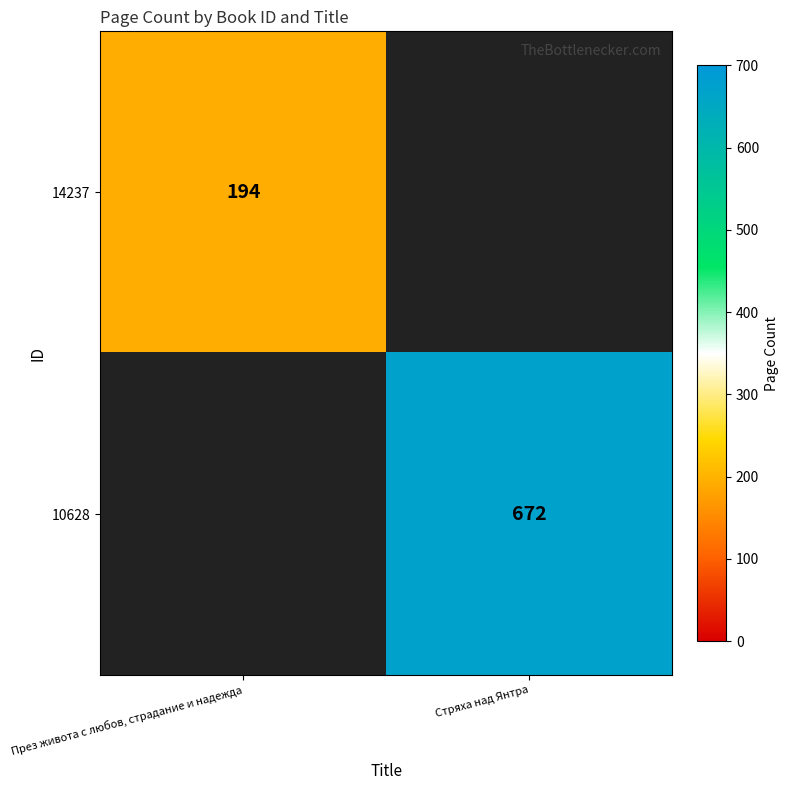

What is the minimum value shown in the chart?

194.0